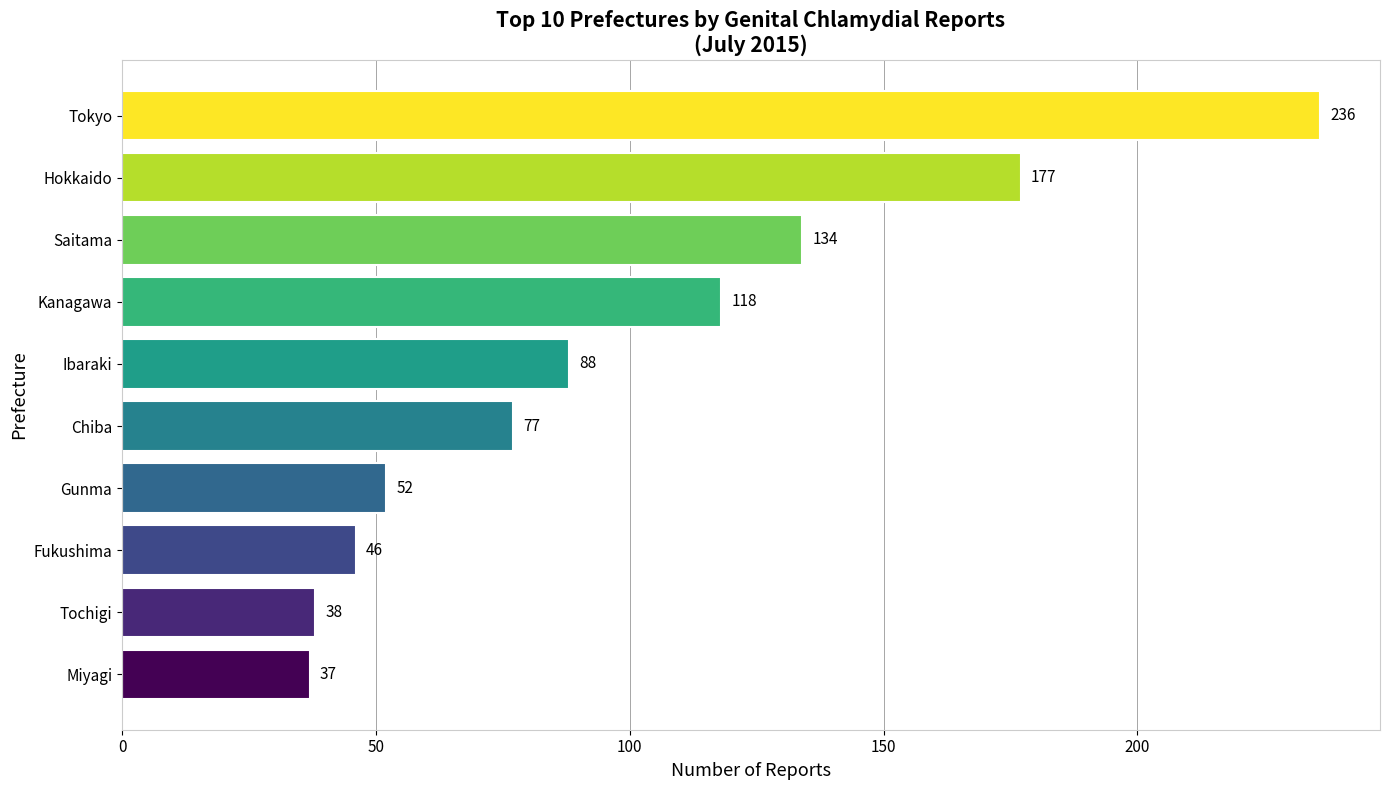

The chart shows a value of 88 at Ibaraki. True or false?

True